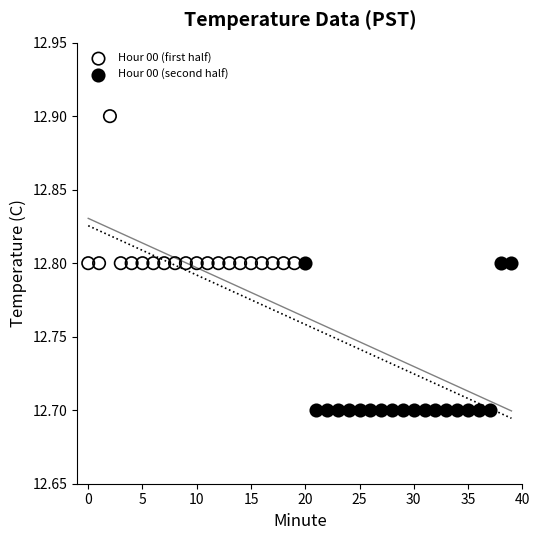

Which series contains the lowest Y value?

Hour 00 (second half)